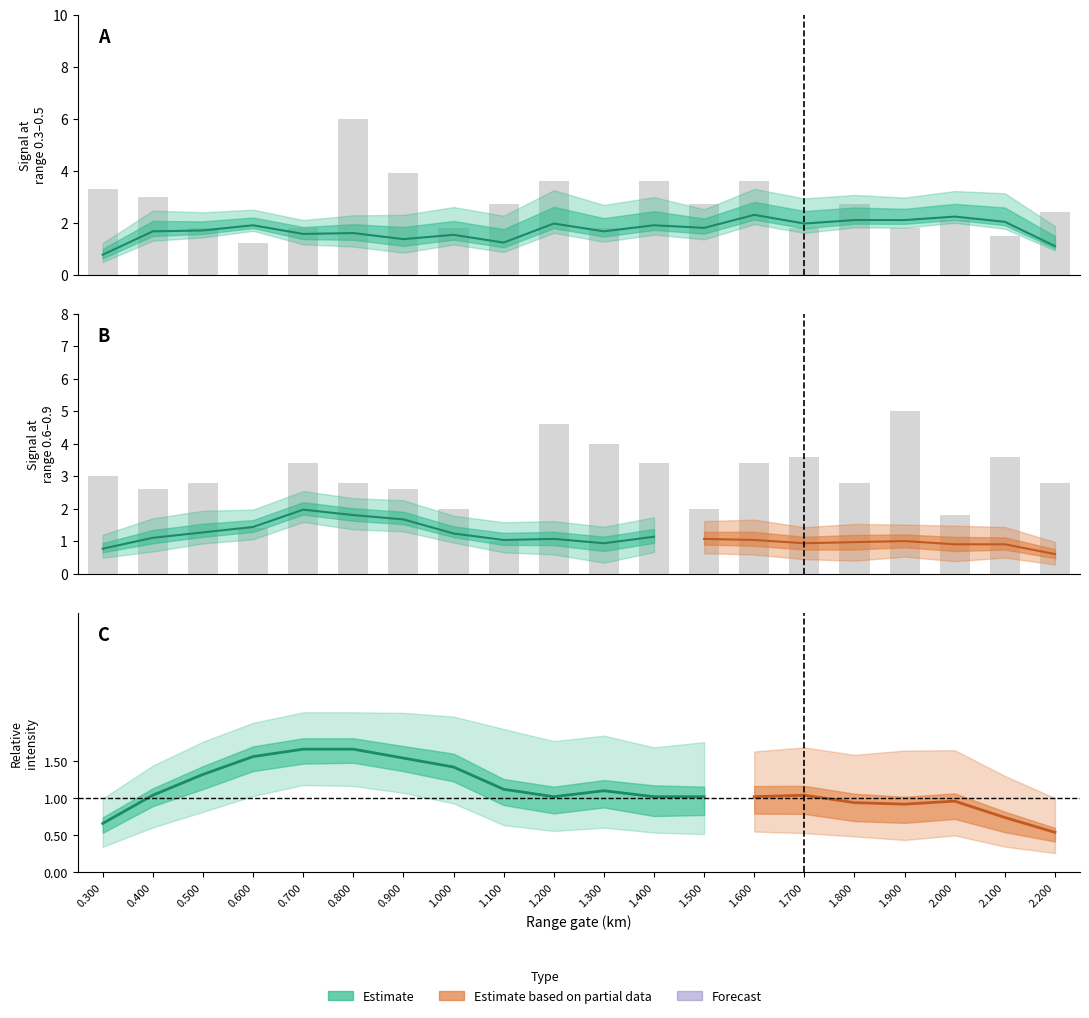

How many categories are shown in the chart?

20